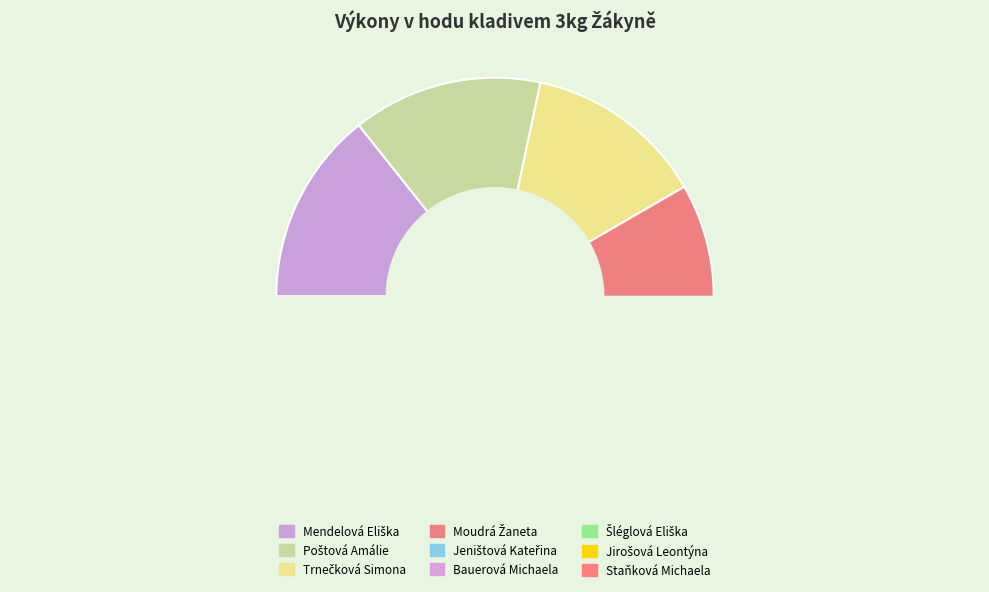

Rank the categories by value from lowest to highest.

Staňková Michaela, Jirošová Leontýna, Šléglová Eliška, Bauerová Michaela, Jeništová Kateřina, Moudrá Žaneta, Trnečková Simona, Poštová Amálie, Mendelová Eliška